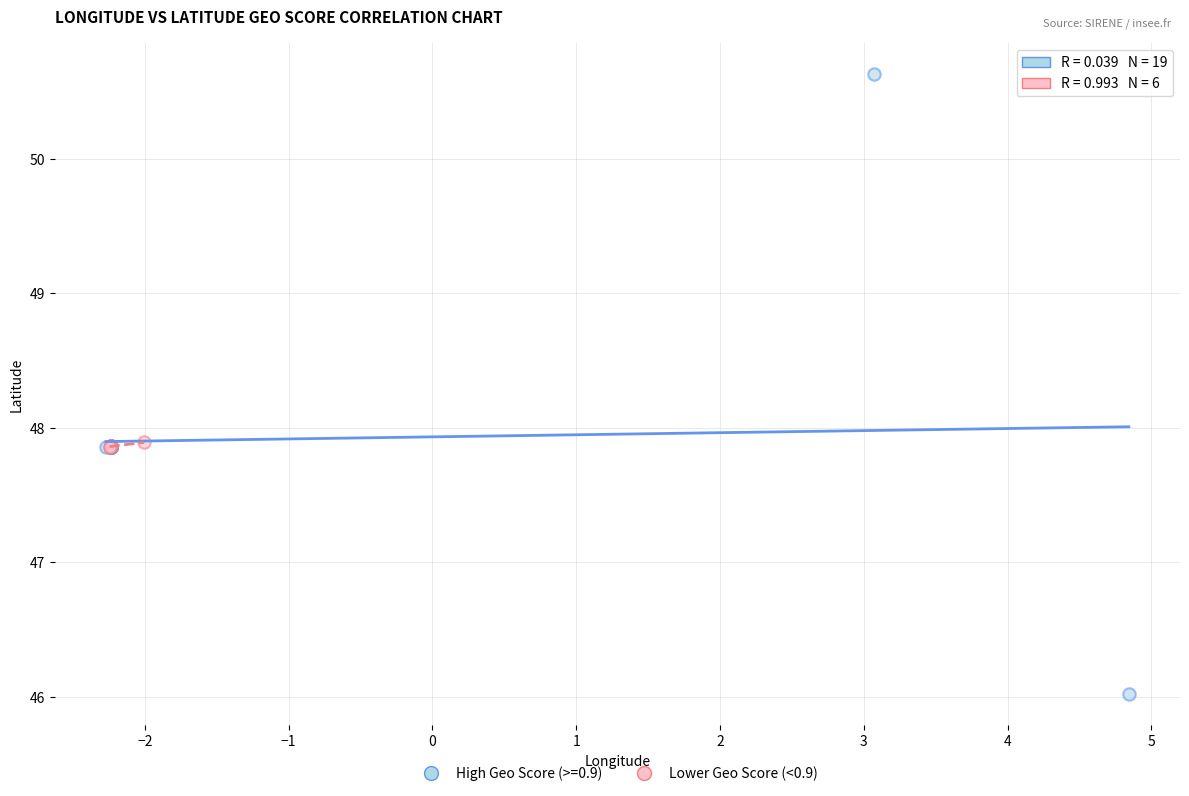

Which series contains the highest Y value?

High Geo Score (>=0.9)